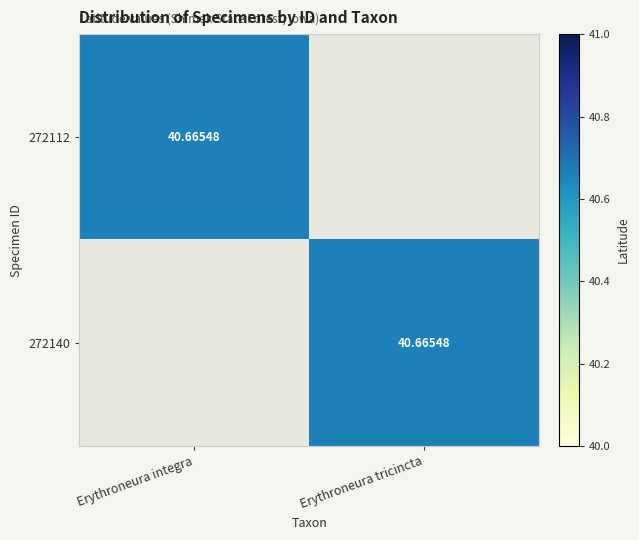

True or false: 272112 has a value of 0.0 at Erythroneura tricincta.

True